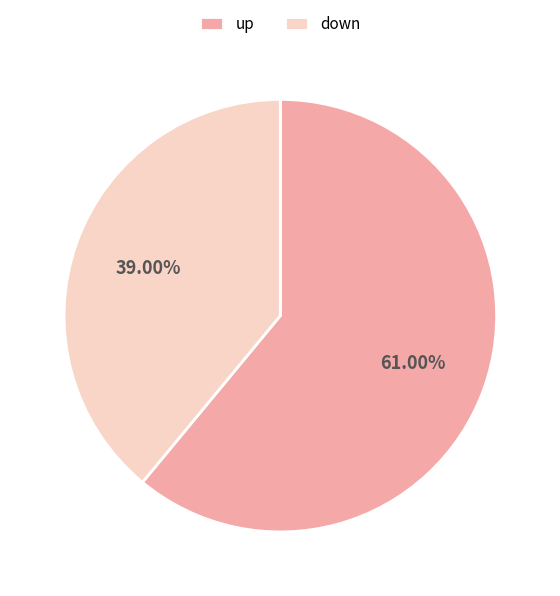

How much of the chart is everything except down?

61.0%